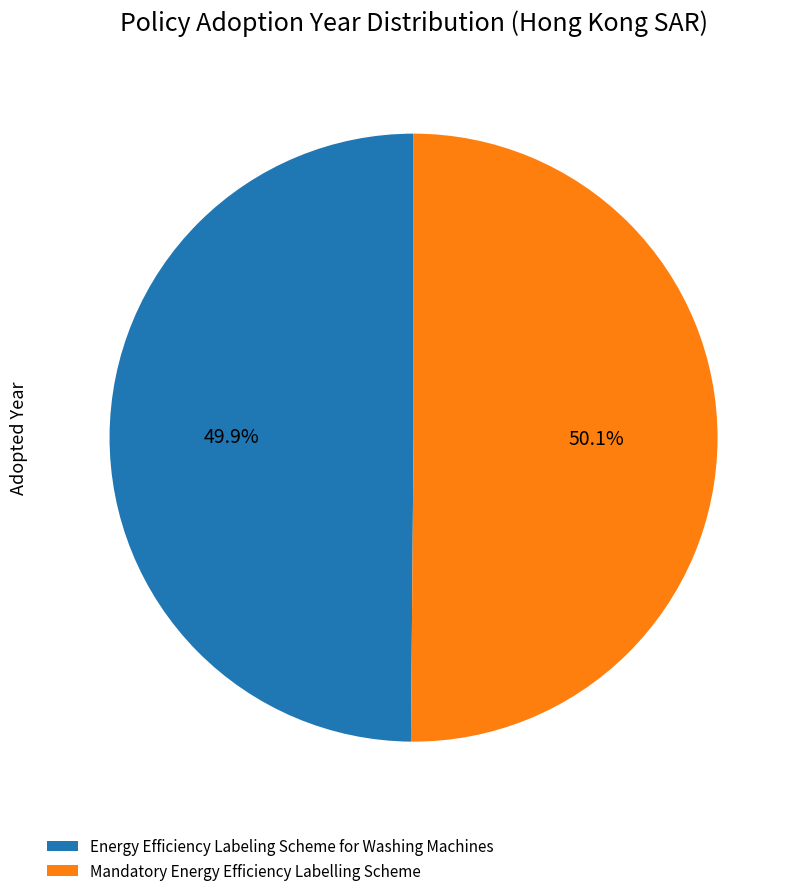

Is it true that Mandatory Energy Efficiency Labelling Scheme is 60% of the pie?

False